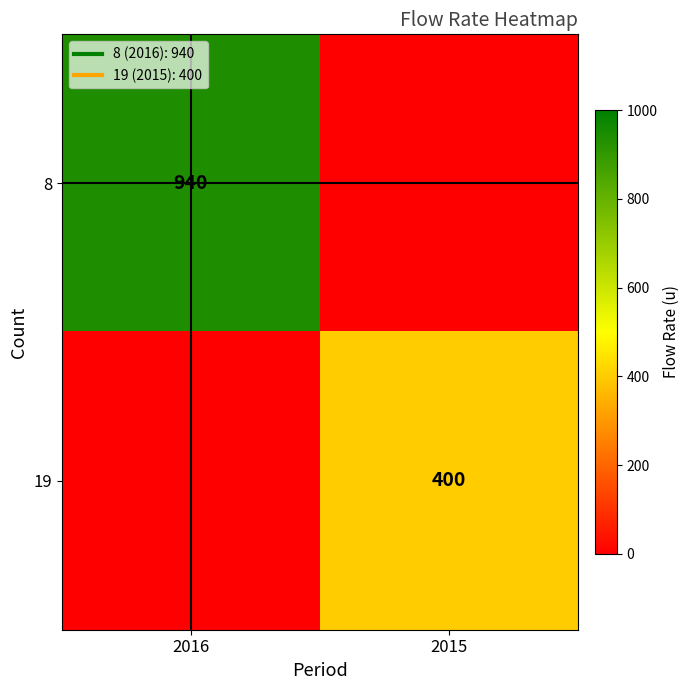

What is the sum of all 19 values?

400